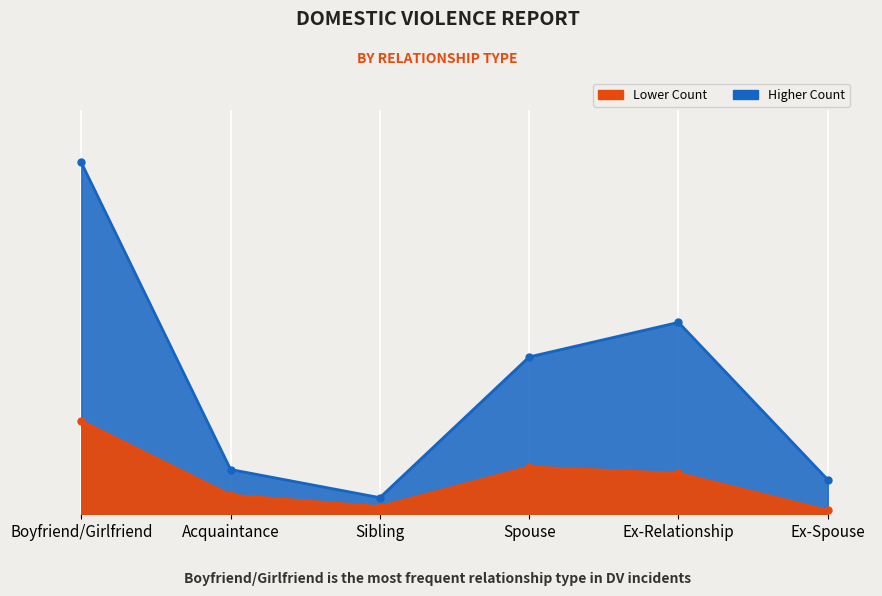

Does the chart display data point markers on the line(s)?

Yes